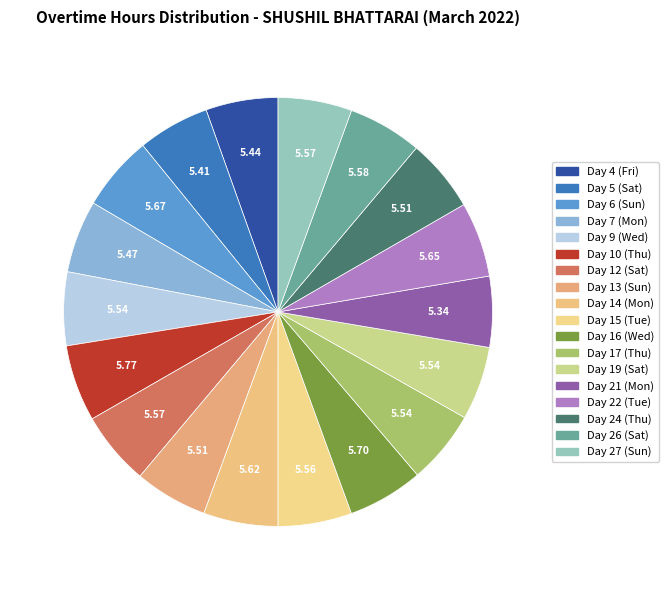

Which slice is the smallest?

Day 21 (Mon)